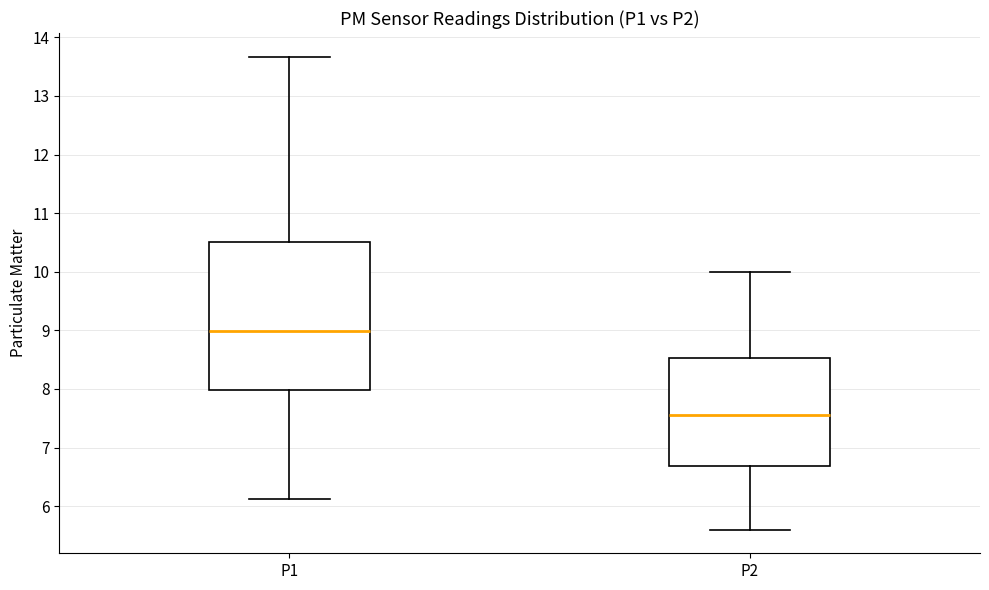

Reading left to right, read every box against the y-axis: the position of its median line, the range the box covers, and the ends of its whiskers. The values are not printed on the chart, so give them approximately, as read against the axis.

P1: median 9.0, box 8.0 to 10.5, whiskers 6.1 to 13.7
P2: median 7.6, box 6.7 to 8.5, whiskers 5.6 to 10.0